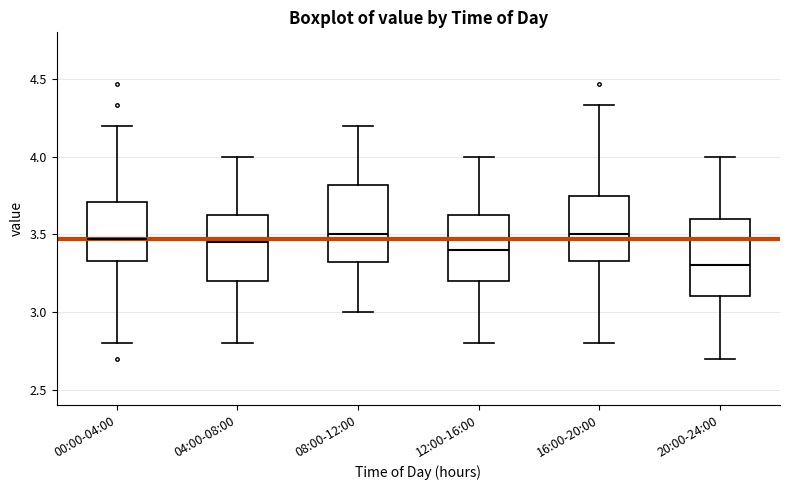

Reading left to right, read every box against the y-axis: the position of its median line, the range the box covers, and the ends of its whiskers. The values are not printed on the chart, so give them approximately, as read against the axis.

00:00-04:00: median 3.45, box 3.35 to 3.70, whiskers 2.80 to 4.20
04:00-08:00: median 3.45, box 3.20 to 3.65, whiskers 2.80 to 4.00
08:00-12:00: median 3.50, box 3.30 to 3.80, whiskers 3.00 to 4.20
12:00-16:00: median 3.40, box 3.20 to 3.65, whiskers 2.80 to 4.00
16:00-20:00: median 3.50, box 3.35 to 3.75, whiskers 2.80 to 4.35
20:00-24:00: median 3.30, box 3.10 to 3.60, whiskers 2.70 to 4.00